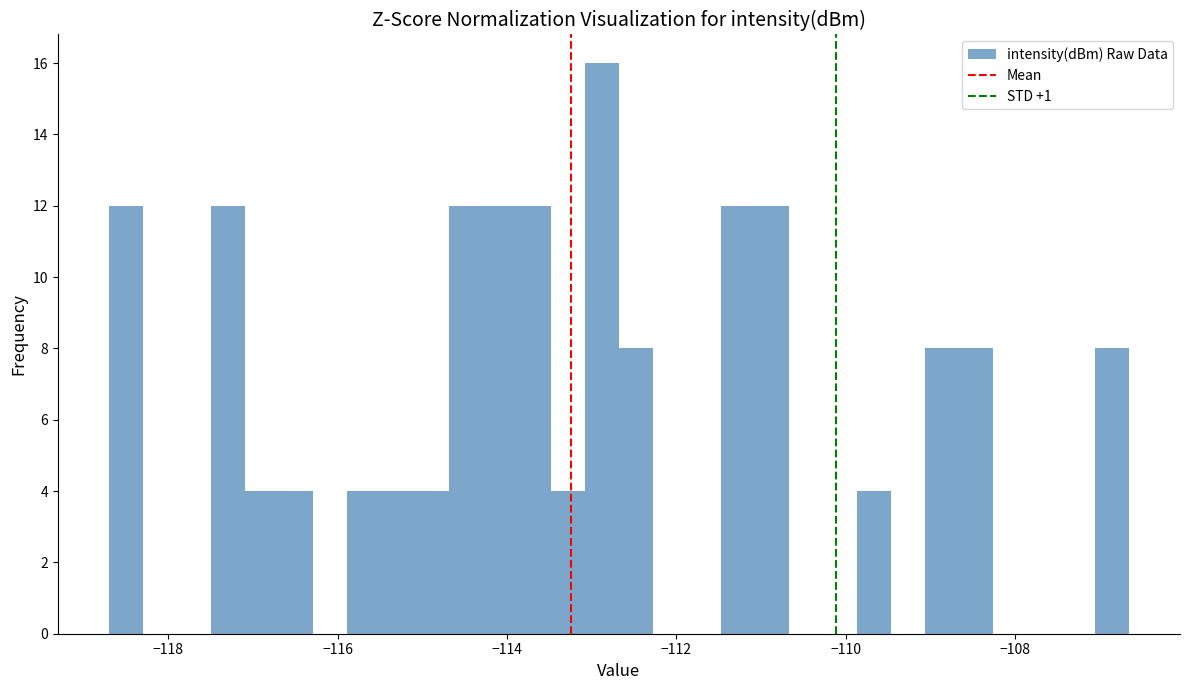

Around what value on the x-axis is the tallest bar? Give the approximate position of its centre, as read against the axis.

-112.8